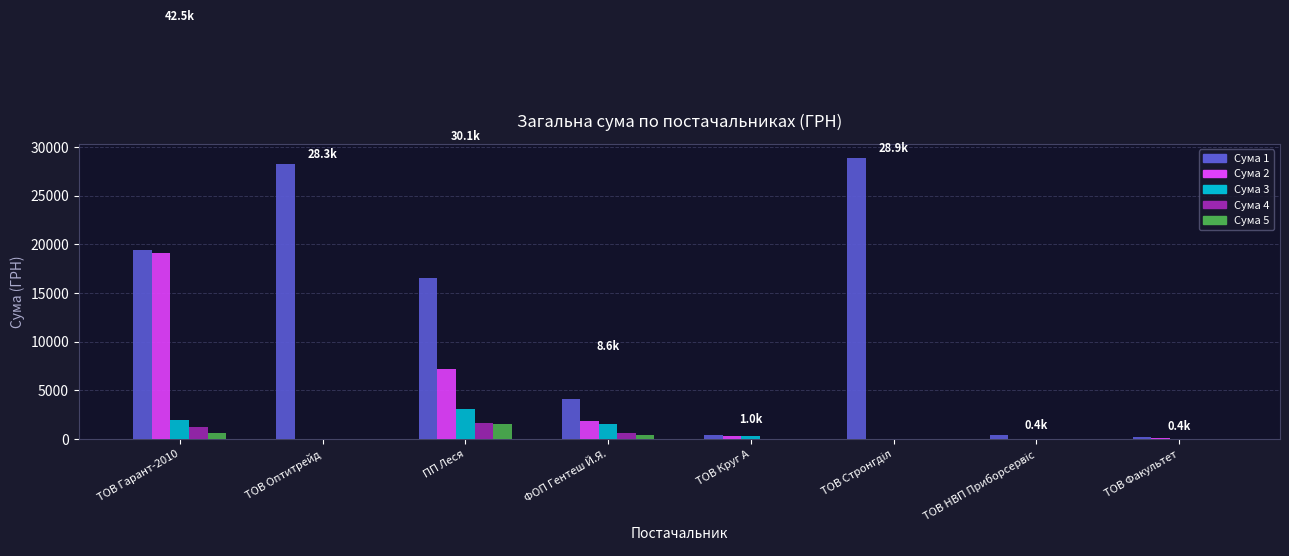

Is it true that Сума 1 equals 7868.3 at ТОВ Гарант-2010?

False